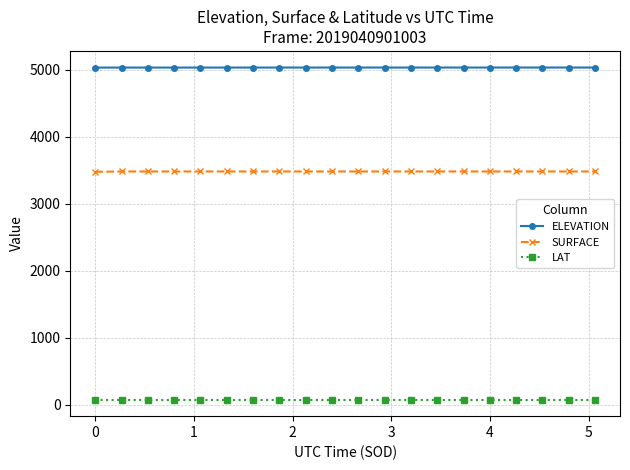

True or false: LAT and ELEVATION cross at least once.

False